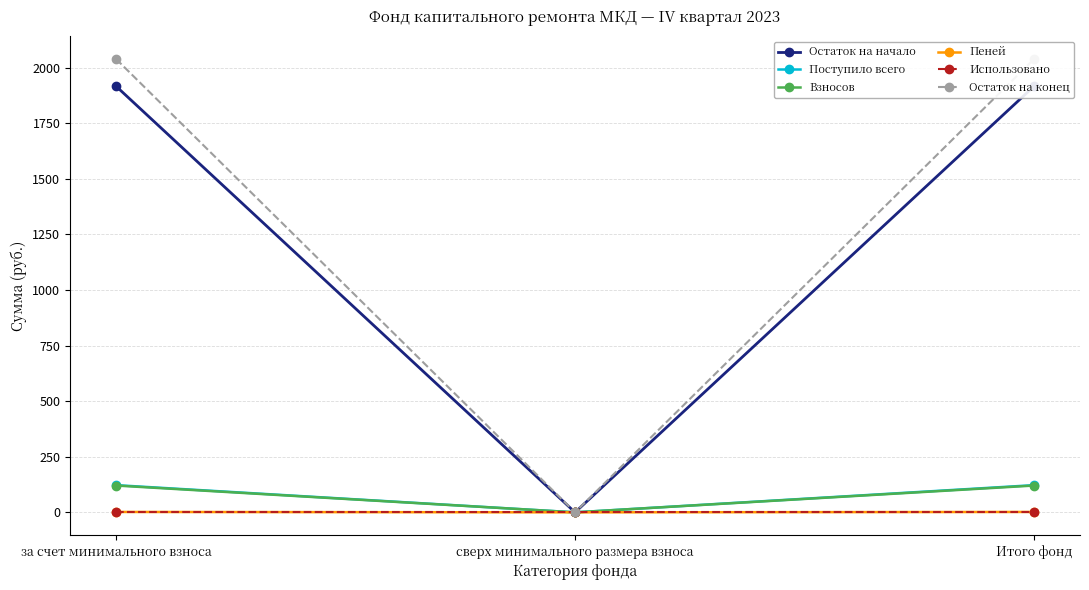

What are all the series names shown in the legend?

Остаток на начало, Поступило всего, Взносов, Пеней, Использовано, Остаток на конец